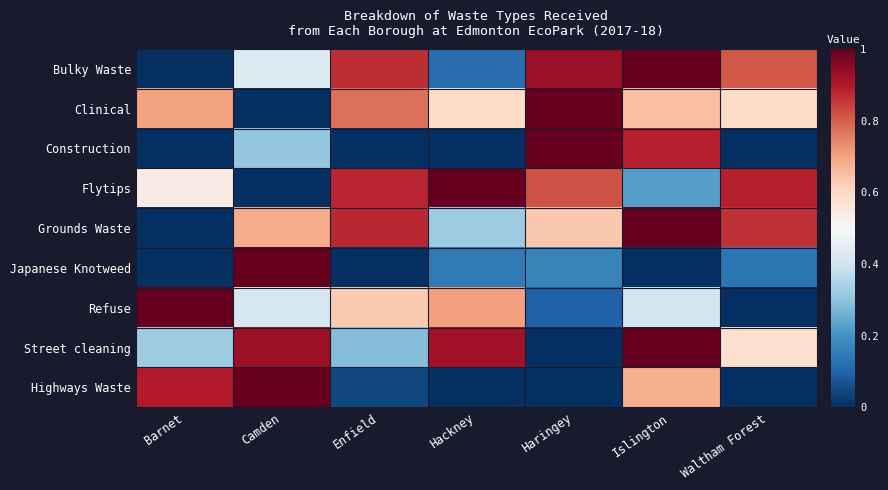

How many data points does each series have?

7